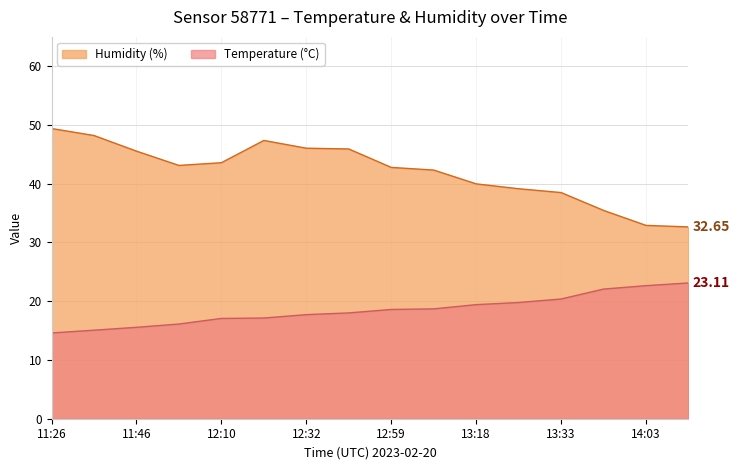

What is the value of the Temperature (°C) point at the 7th from the left?

17.7